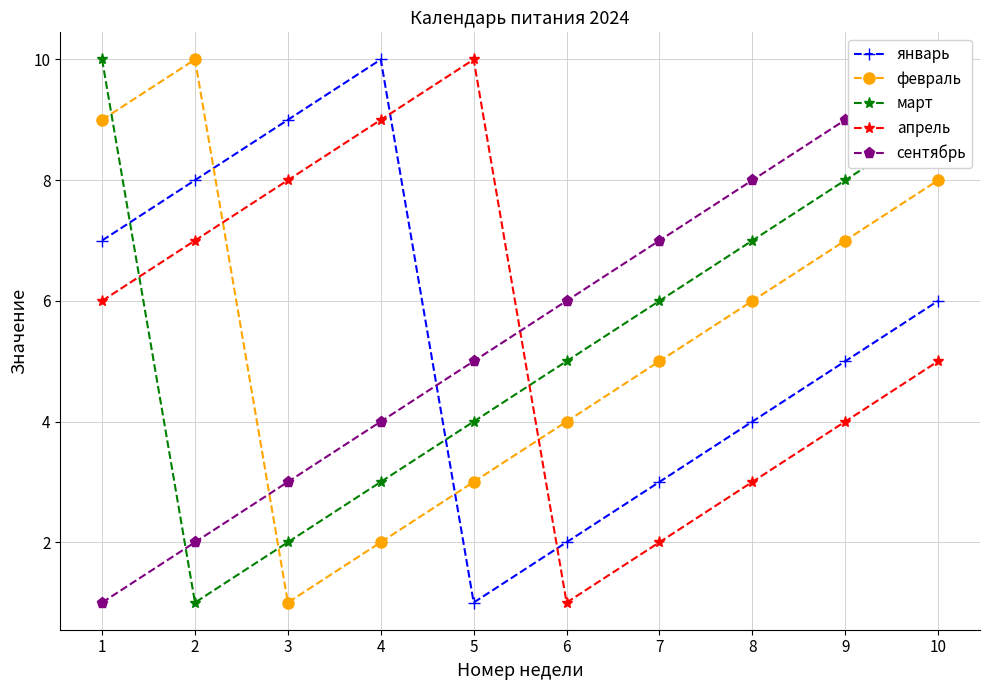

True or false: сентябрь has more than 1 points higher than both neighbors.

False